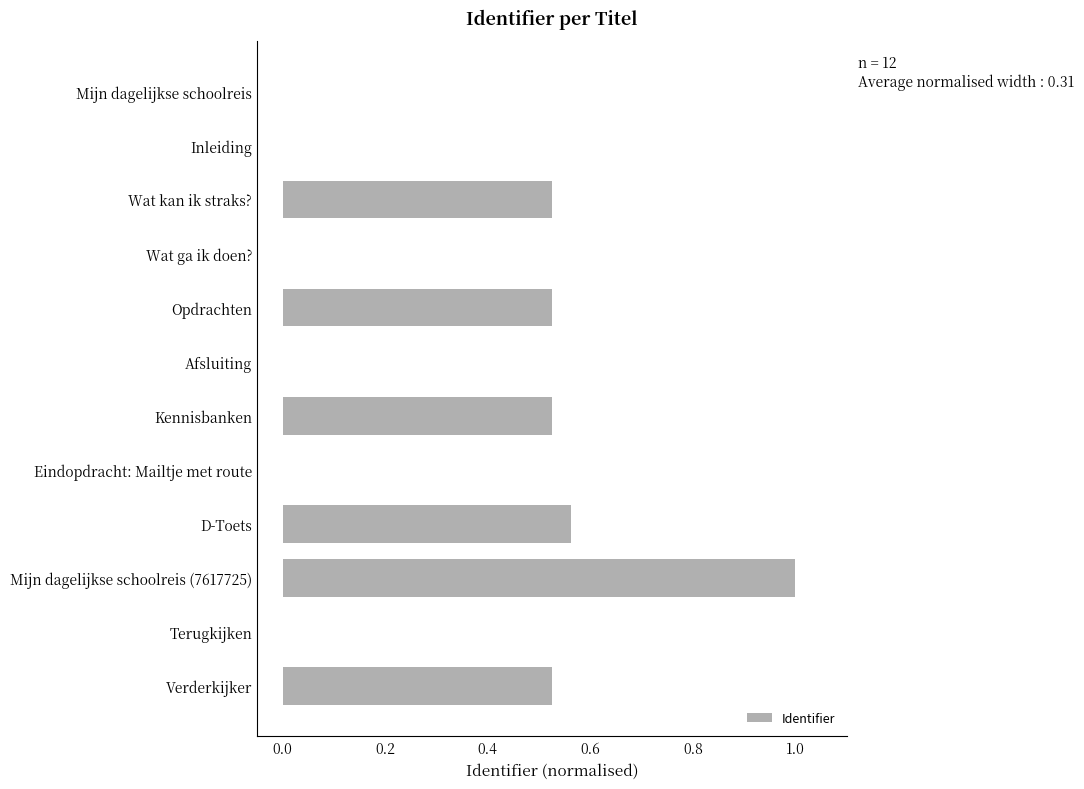

The chart shows a value of 0.0 at Eindopdracht: Mailtje met route. True or false?

True